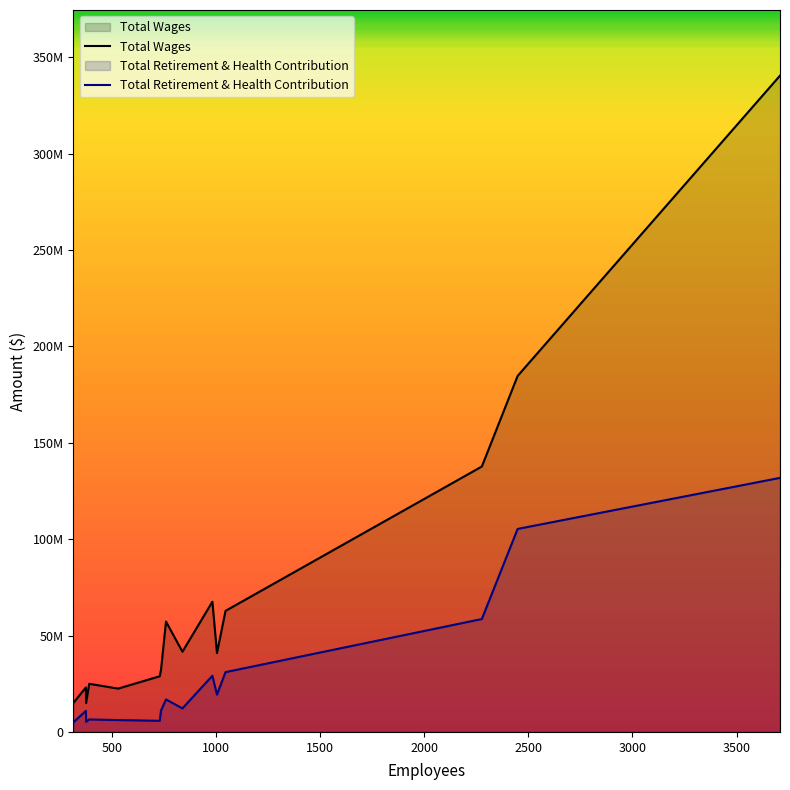

Rank the series at 3500 from lowest to highest value.

Total Retirement & Health Contribution, Total Wages